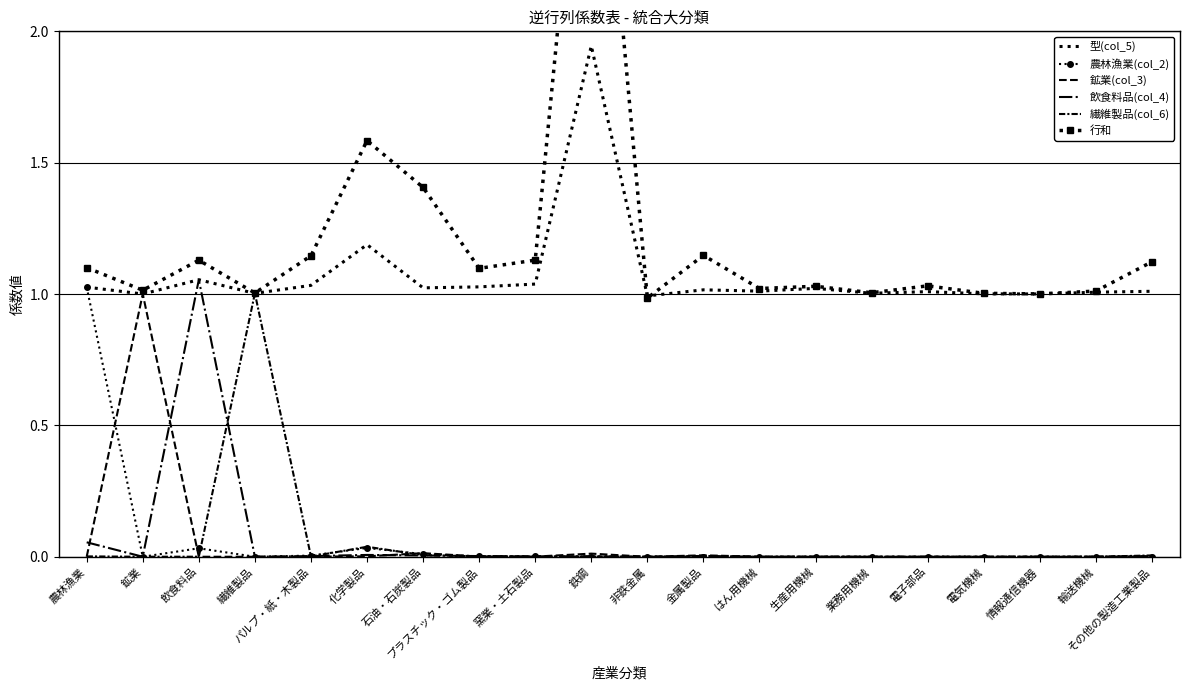

True or false: 飲食料品(col_4) has more than 1 interior local peaks.

True